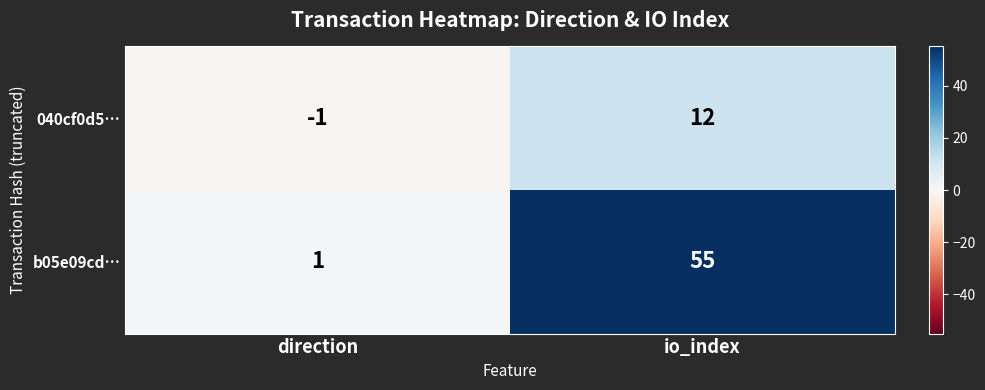

Where is 040cf0d5… nearest to the value 5?

direction